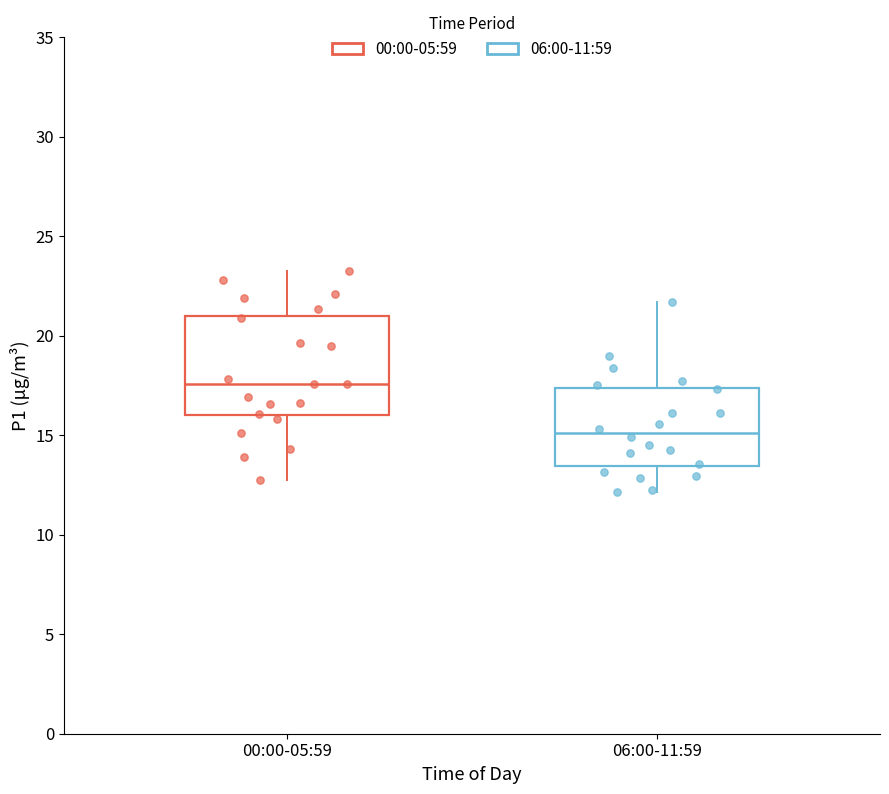

Reading left to right, read every box against the y-axis: the position of its median line, the range the box covers, and the ends of its whiskers. The values are not printed on the chart, so give them approximately, as read against the axis.

00:00-05:59: median 17.5, box 16.0 to 21.0, whiskers 12.5 to 23.0
06:00-11:59: median 15.0, box 13.5 to 17.5, whiskers 12.0 to 21.5